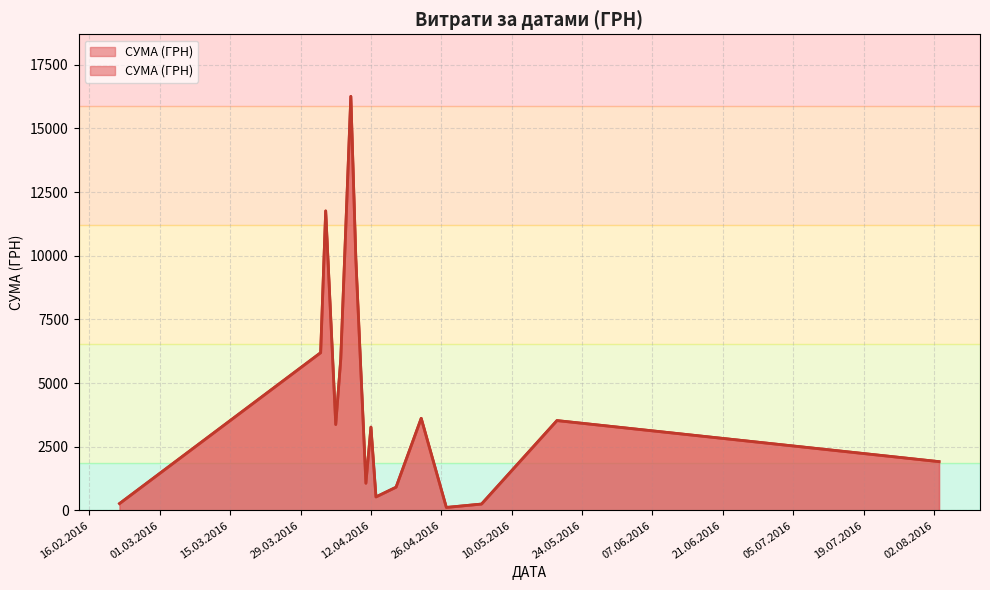

True or false: the data has more than 0 interior local peaks.

True